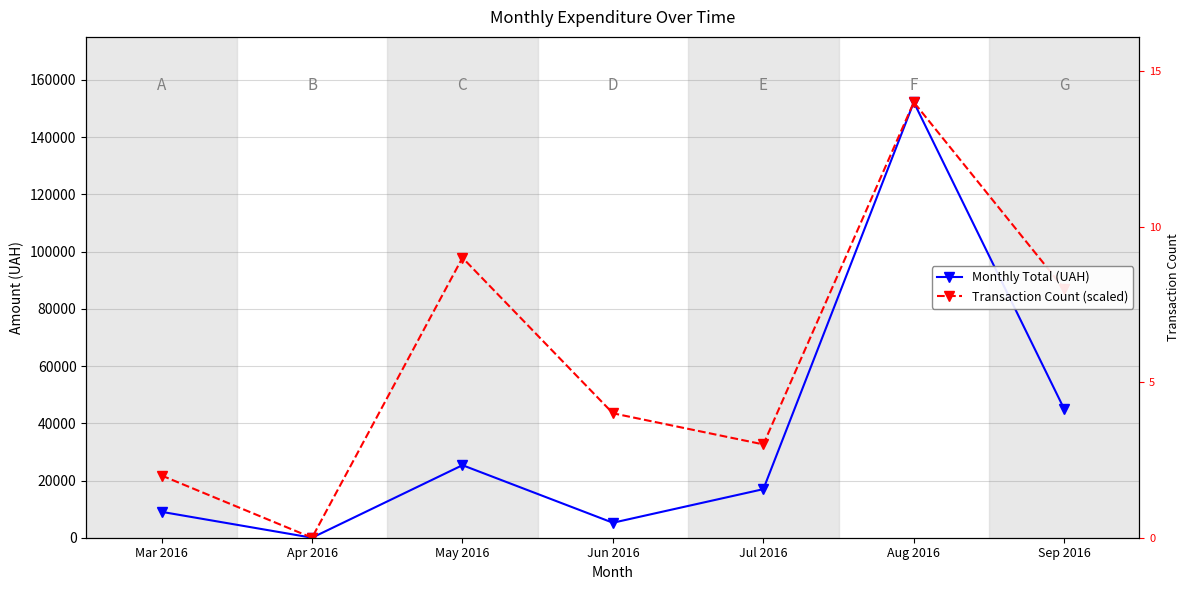

List the series in order of their peak value, lowest first.

Monthly Total (UAH), Transaction Count (scaled)